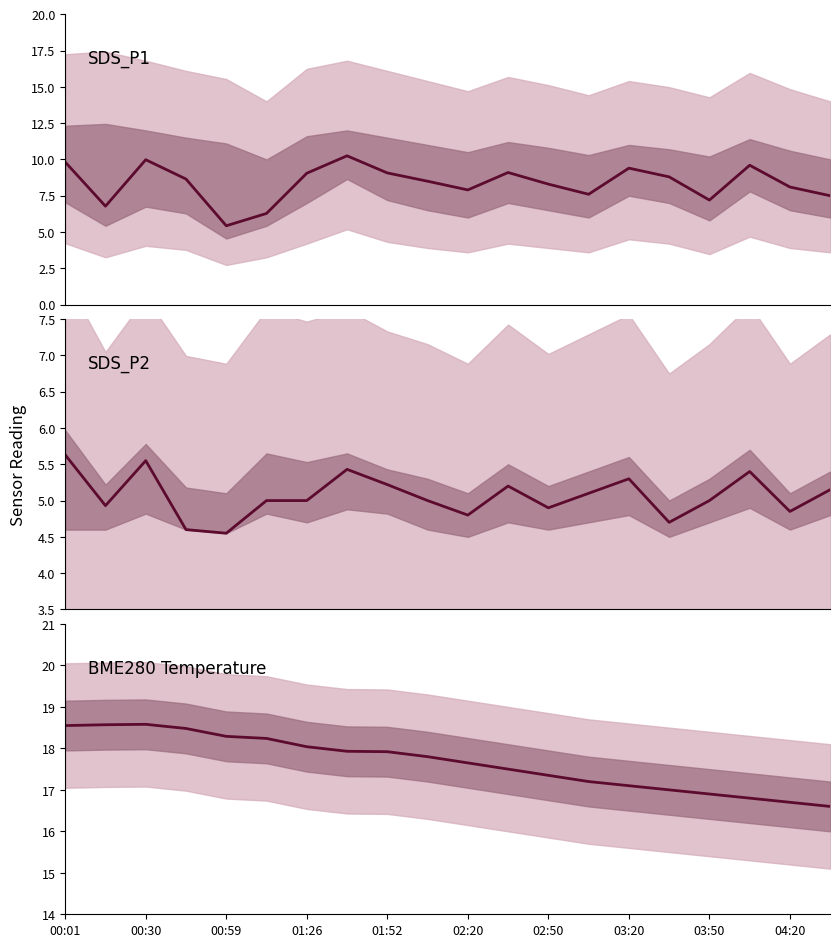

Is it true that SDS_P2 equals 5.6 at 00:01?

True